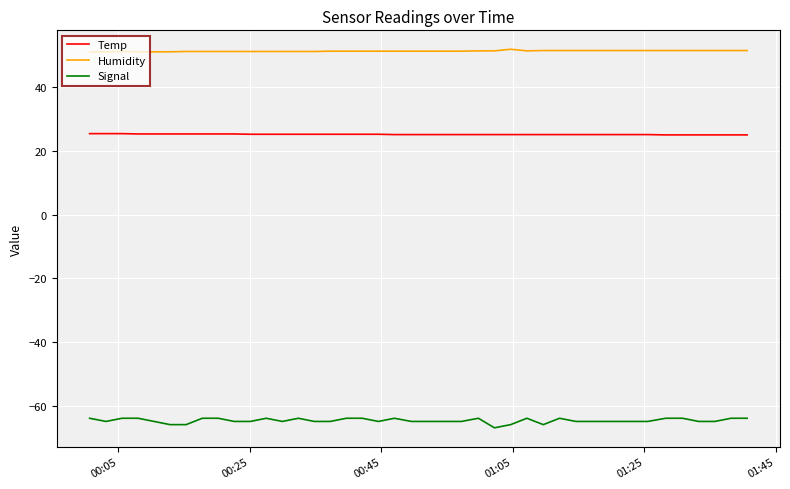

Count the number of data series in this chart.

3